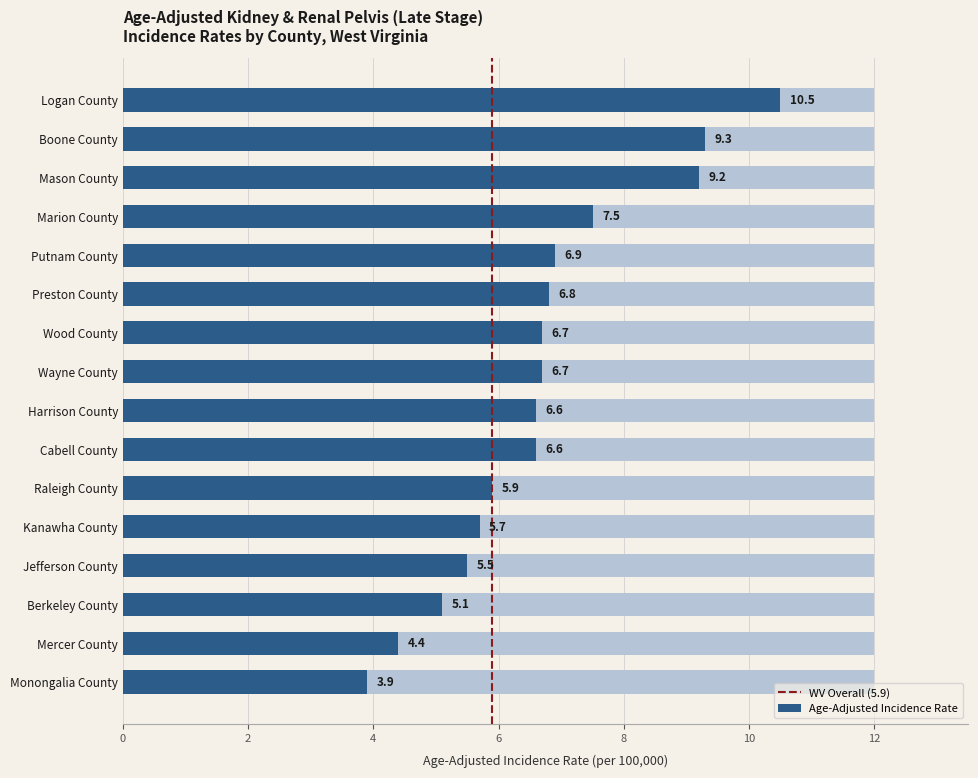

How many bars are there in total?

16